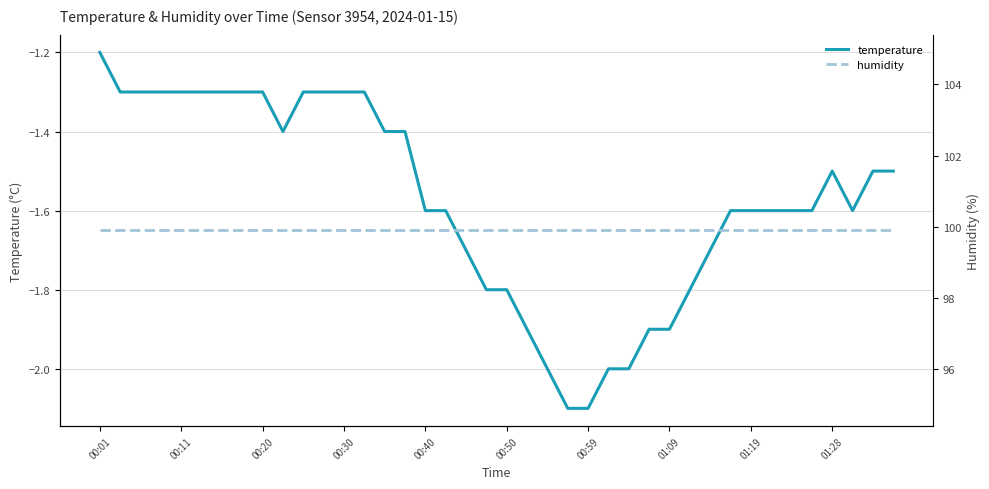

Where is temperature nearest to the value -1?

00:01